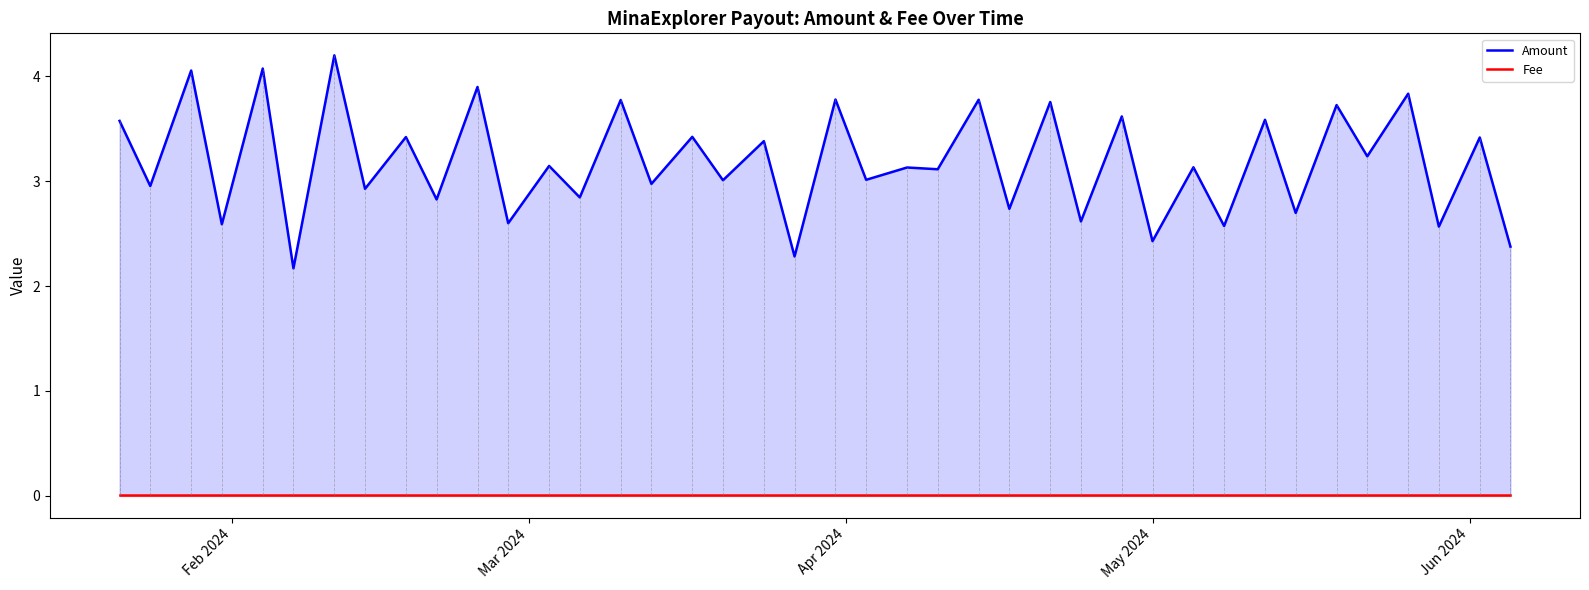

True or false: Amount and Fee intersect in this chart.

False